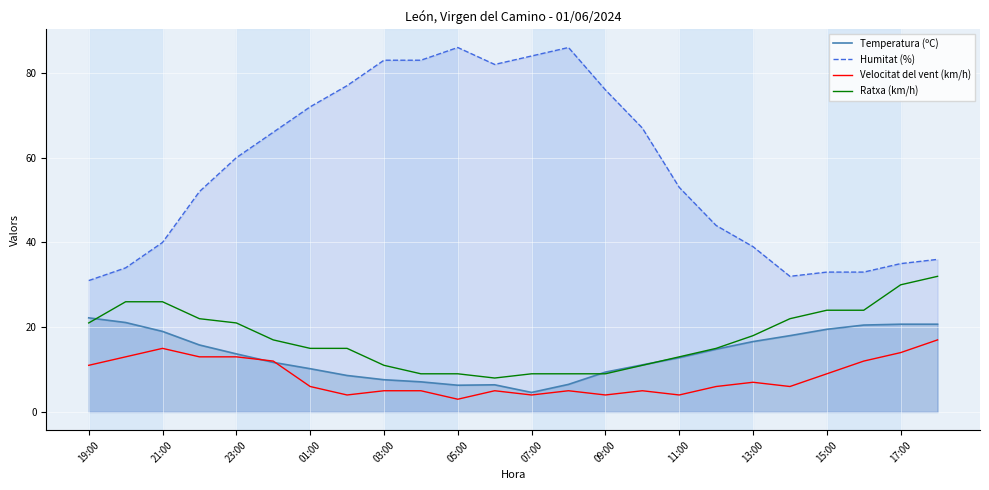

Which category has the lowest value across all series?

05:00